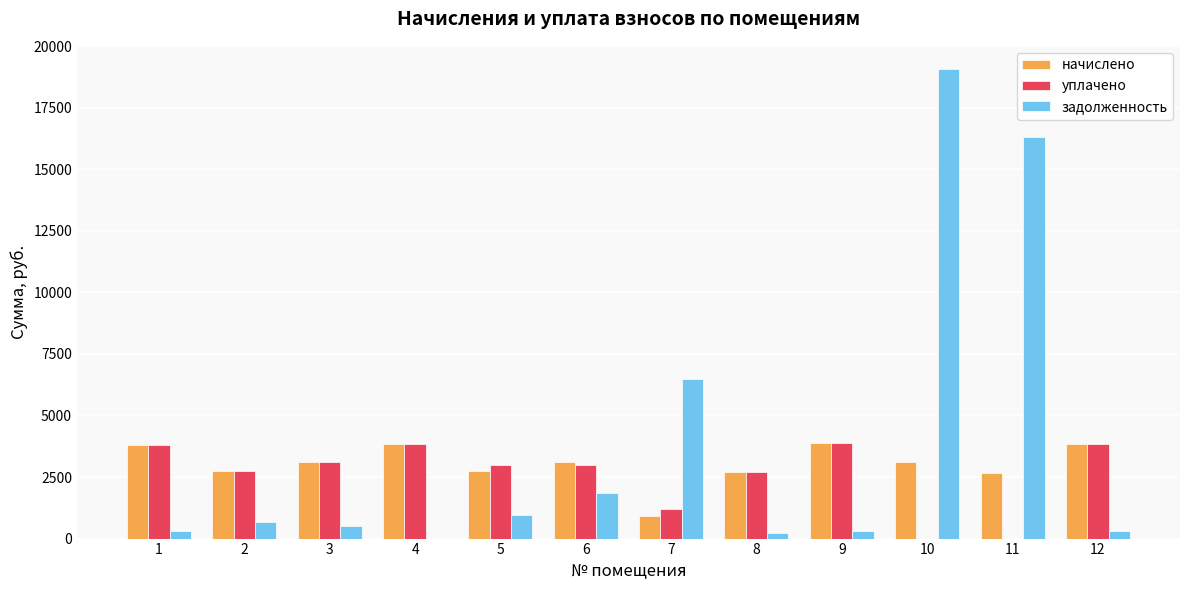

Is the value of задолженность at 12 greater than the value of уплачено at 9?

No